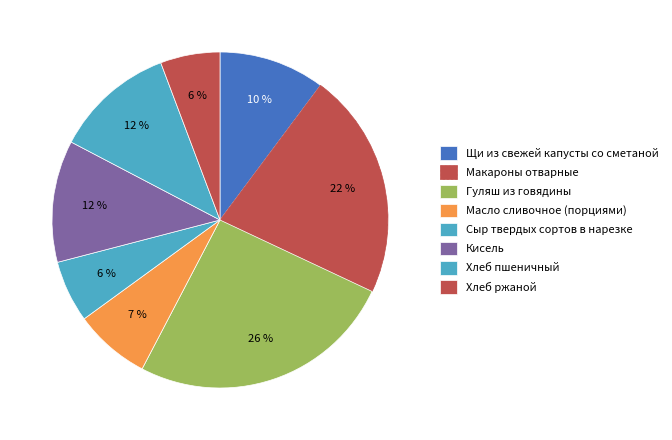

Is there a majority slice in this chart?

No